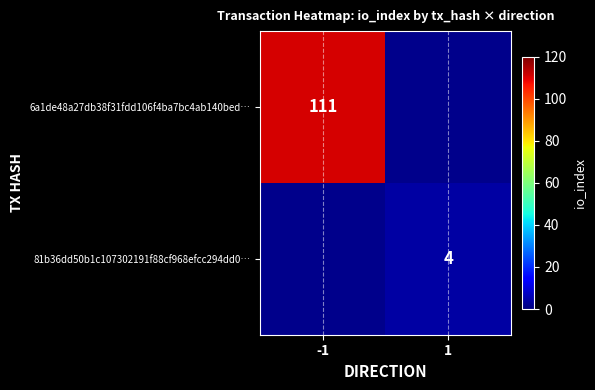

Between 1 and -1, which is larger?

-1